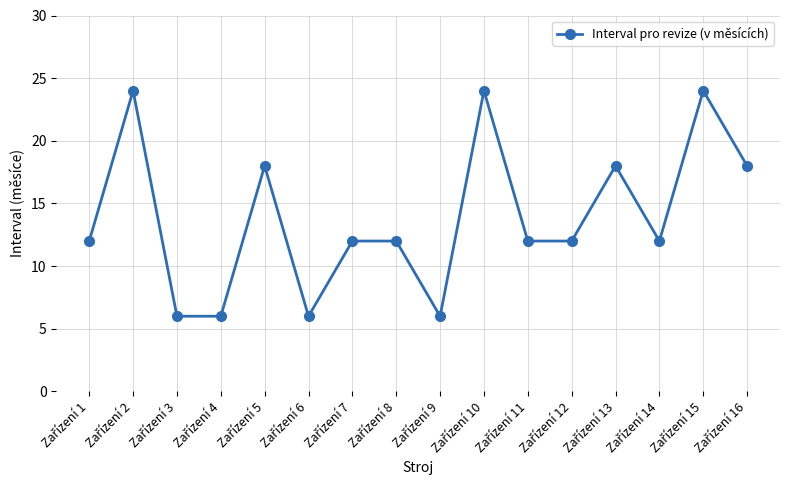

What is the average value?

14